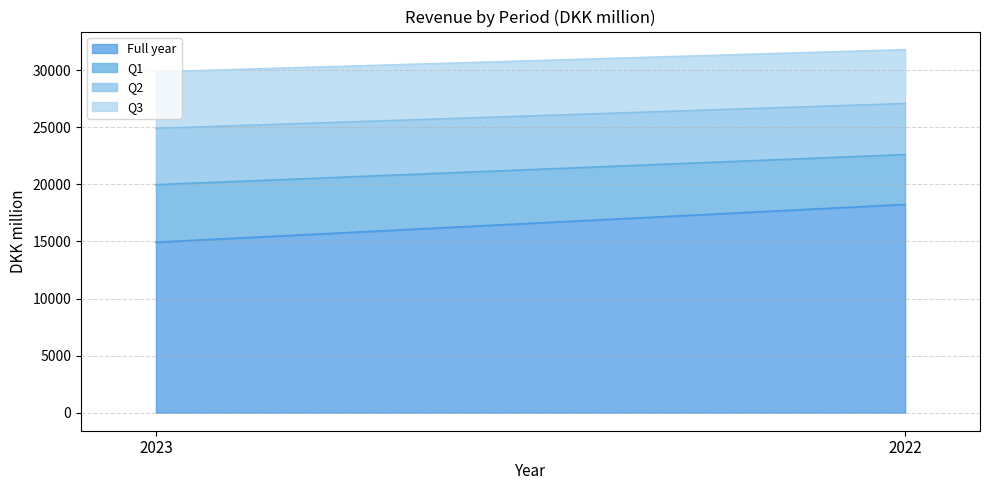

Which series has the largest range (max minus min)?

Full year